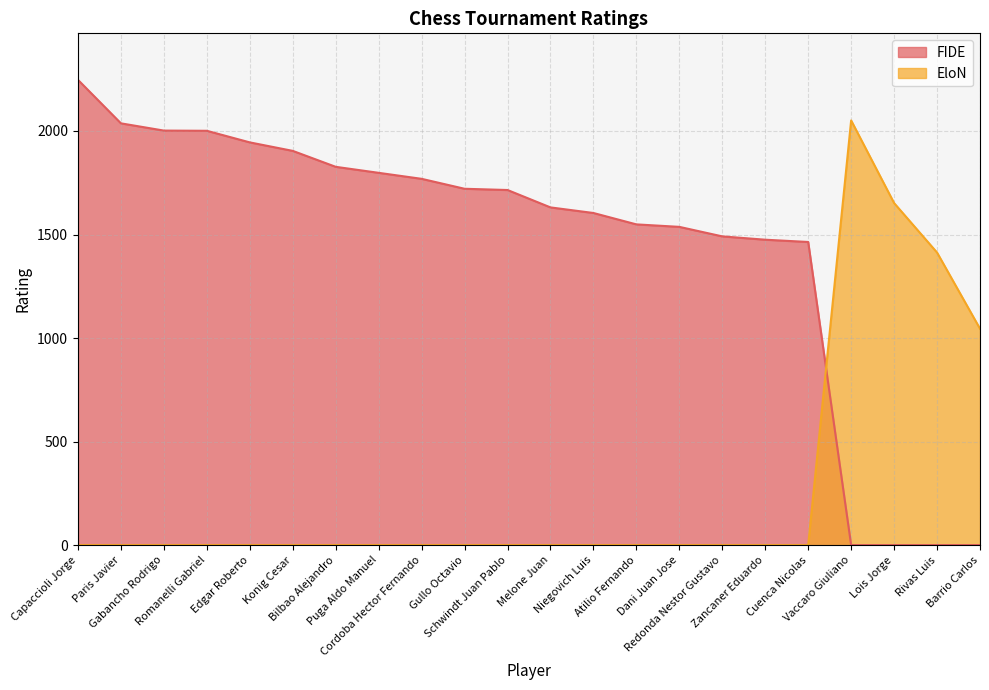

What is the average value of the EloN series?

280